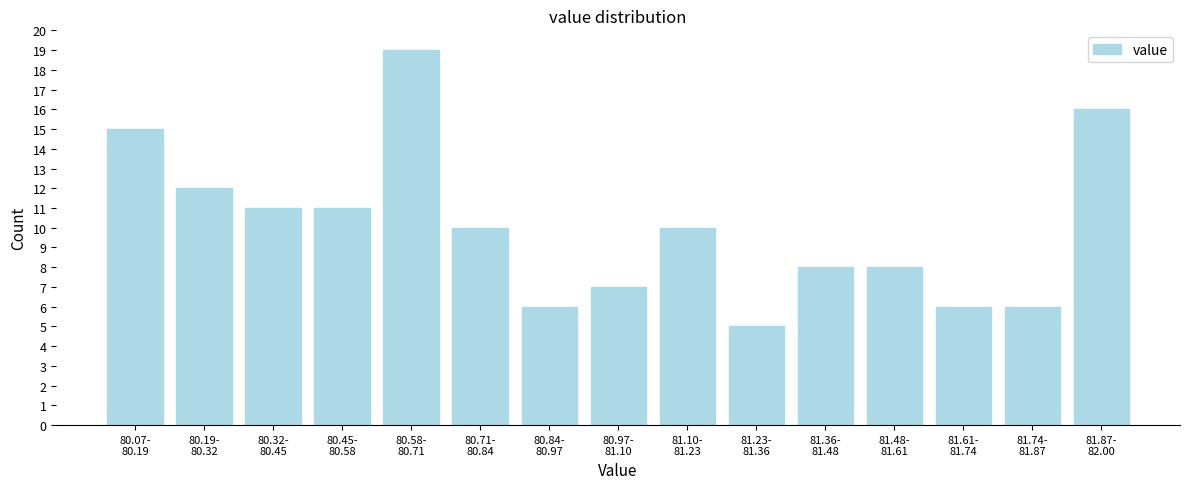

Reading right to left, extract all data points from this chart.

16	6	6	8	8	5	10	7	6	10	19	11	11	12	15